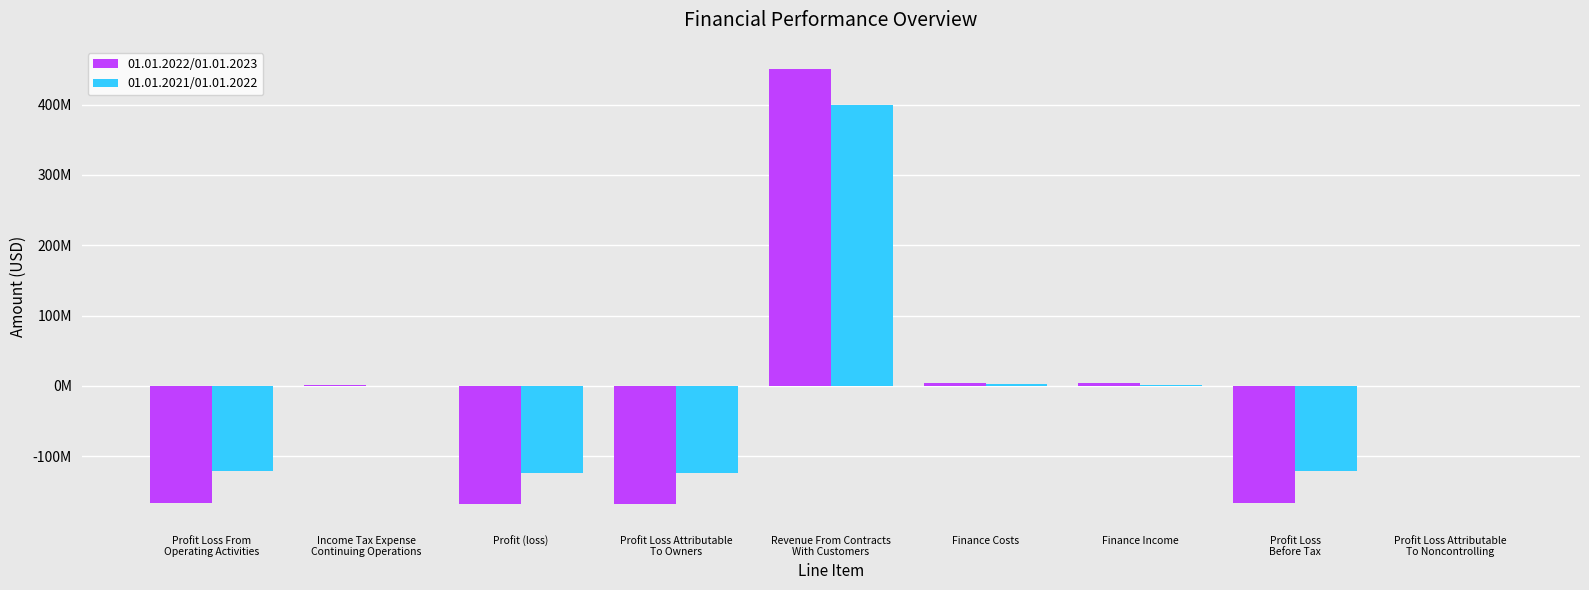

True or false: 01.01.2021/01.01.2022 has a value of 3692289 at Finance Costs.

False